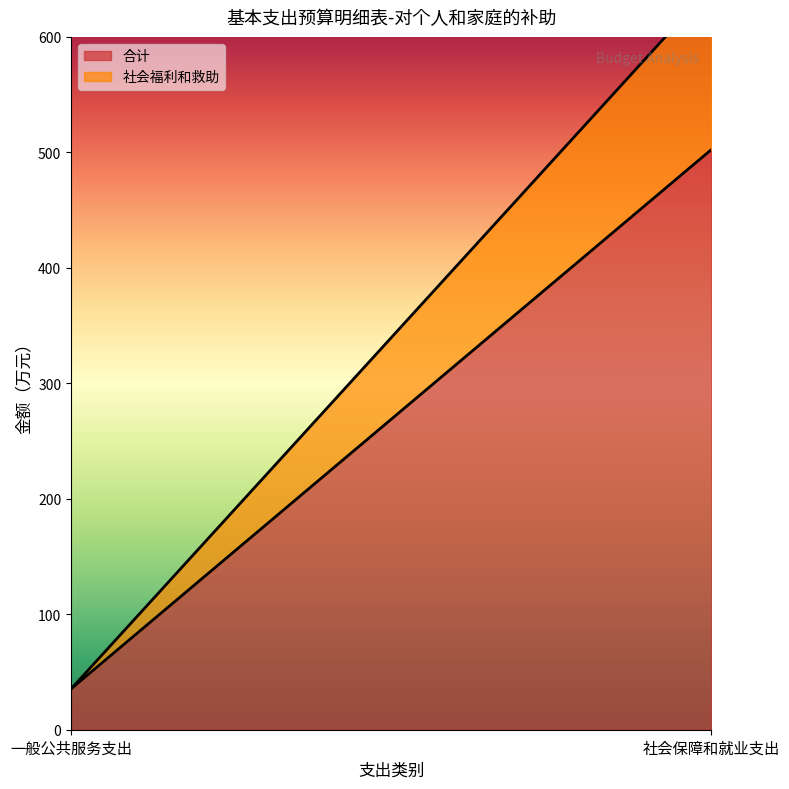

At which label does 社会福利和救助 first exceed 141?

社会保障和就业支出